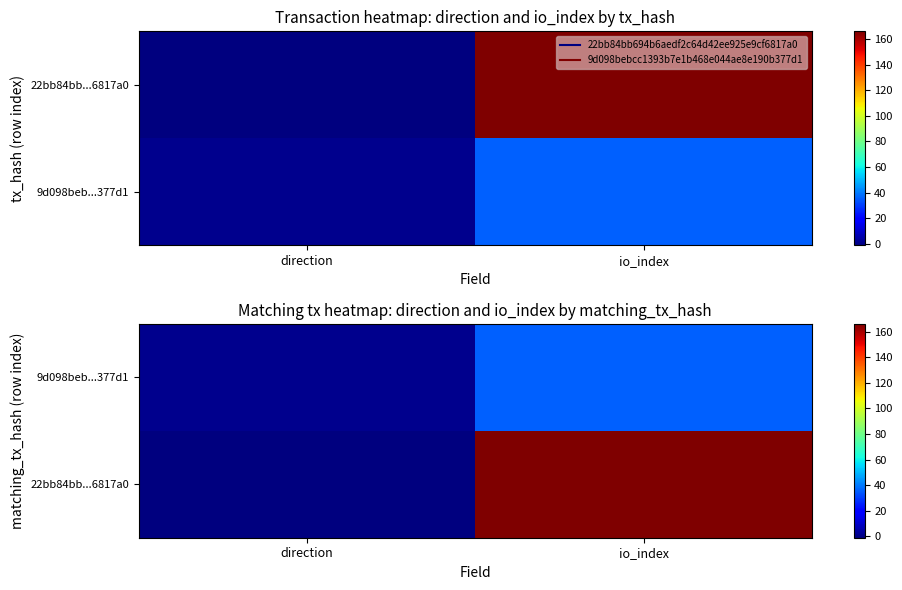

At which label is 9d098beb...377d1 closest to 18?

direction